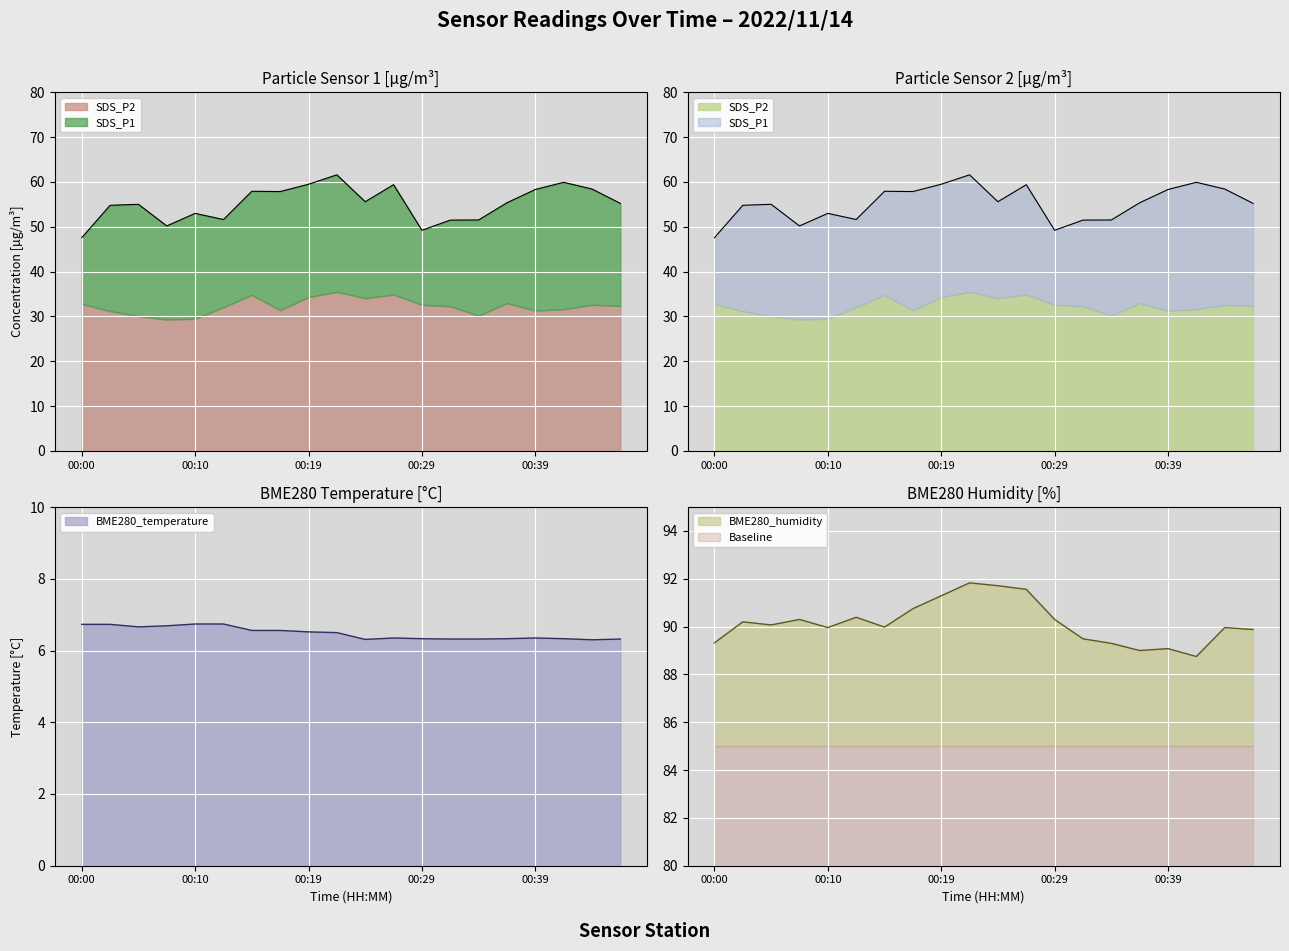

What is the highest value of the BME280_temperature series?

6.7